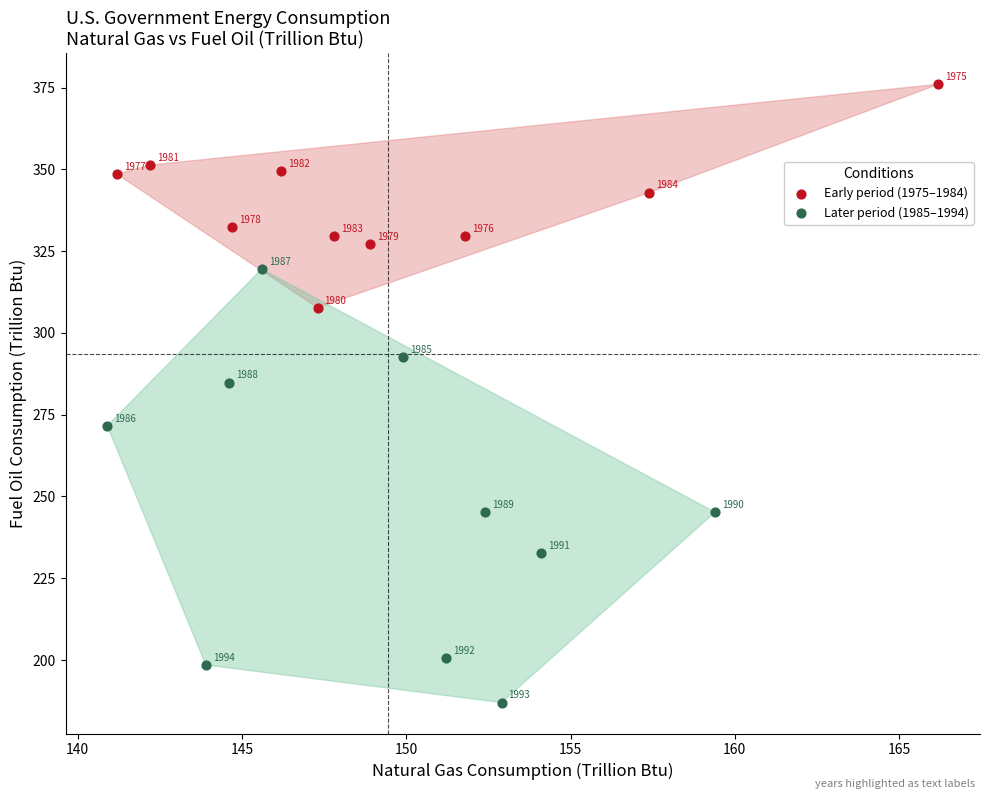

Which series has the widest spread of Y values?

Later period (1985–1994)